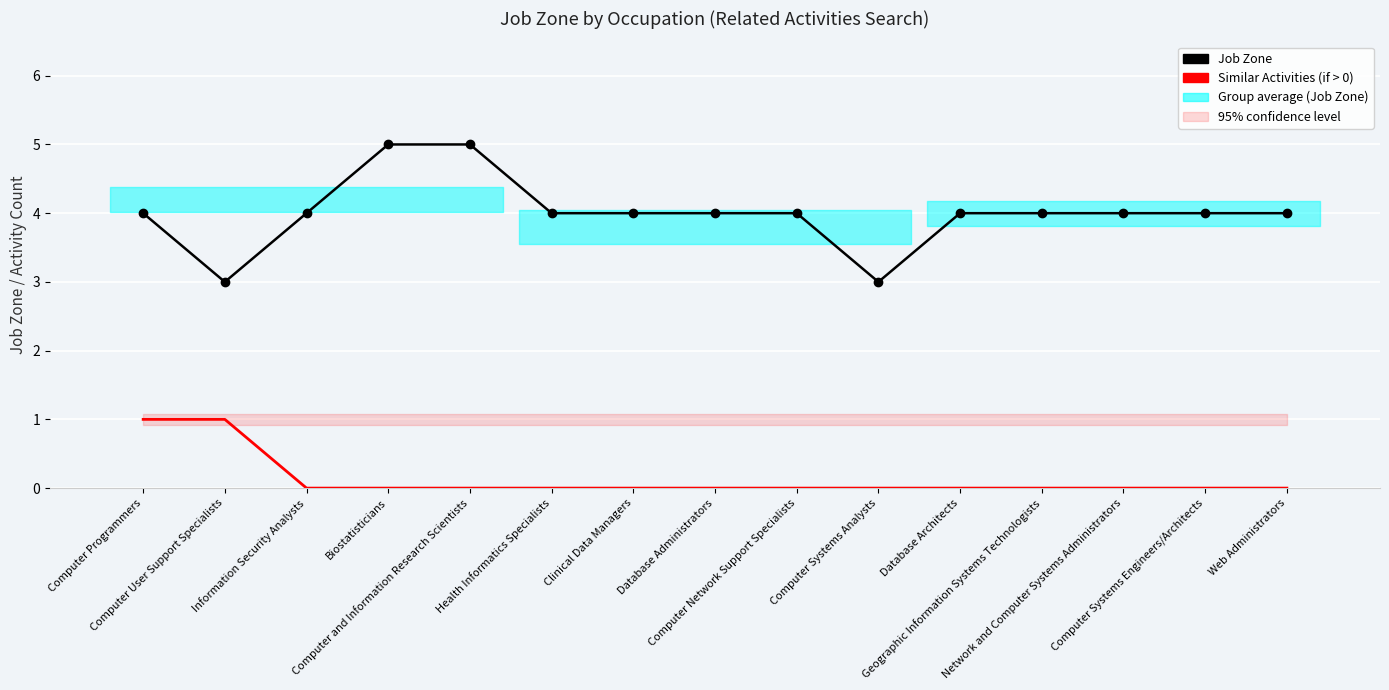

What is the average value of the Job Zone series?

4